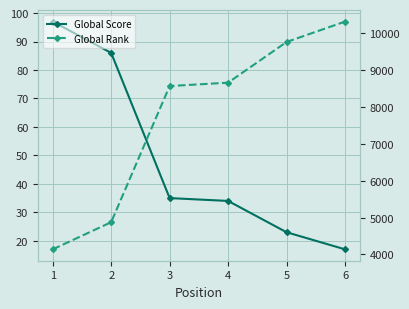

Does the chart display data point markers on the line(s)?

Yes